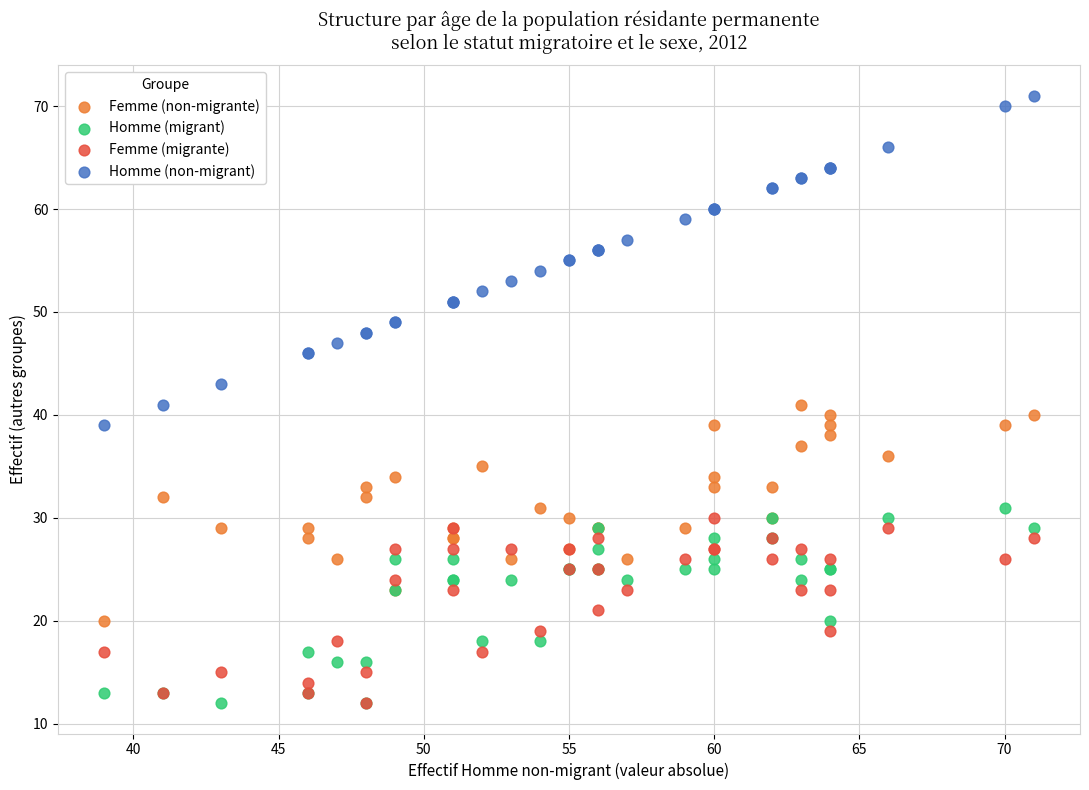

Which series contains the highest Y value?

Homme (non-migrant)